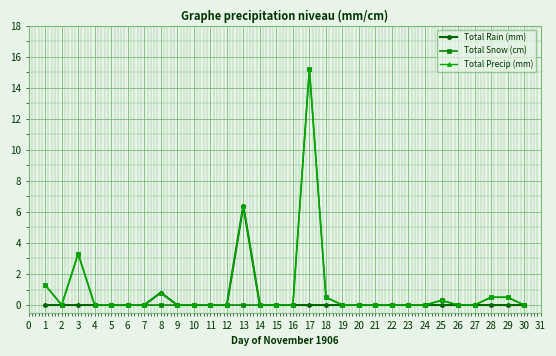

Where is Total Precip (mm) nearest to the value 7?

13